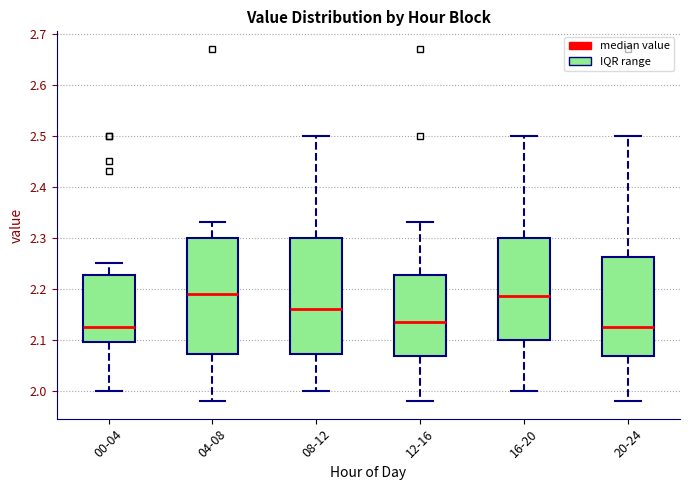

Reading left to right, read every box against the y-axis: the position of its median line, the range the box covers, and the ends of its whiskers. The values are not printed on the chart, so give them approximately, as read against the axis.

00-04: median 2.13, box 2.10 to 2.23, whiskers 2.00 to 2.25
04-08: median 2.19, box 2.07 to 2.30, whiskers 1.98 to 2.33
08-12: median 2.16, box 2.07 to 2.30, whiskers 2.00 to 2.50
12-16: median 2.14, box 2.07 to 2.23, whiskers 1.98 to 2.33
16-20: median 2.19, box 2.10 to 2.30, whiskers 2.00 to 2.50
20-24: median 2.13, box 2.07 to 2.26, whiskers 1.98 to 2.50